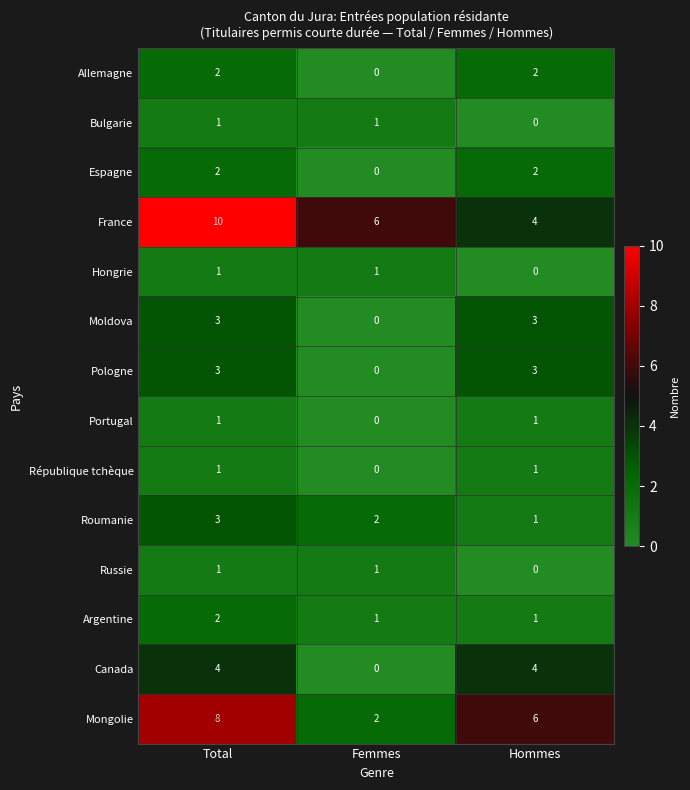

How many France values are between 4 and 10?

3